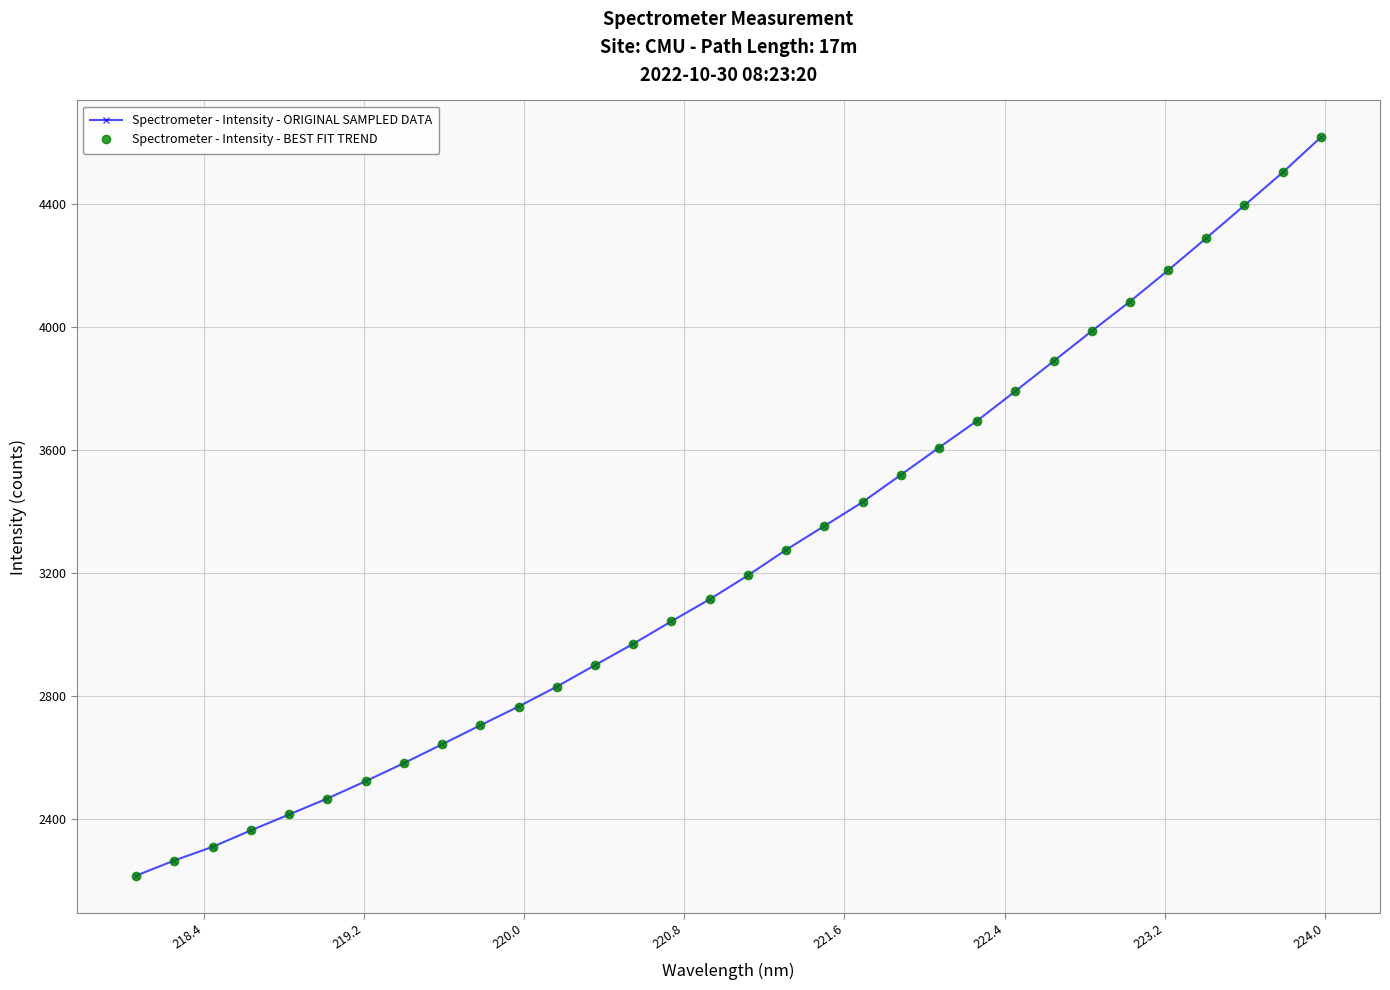

True or false: Spectrometer - Intensity - BEST FIT TREND and Spectrometer - Intensity - ORIGINAL SAMPLED DATA intersect in this chart.

False